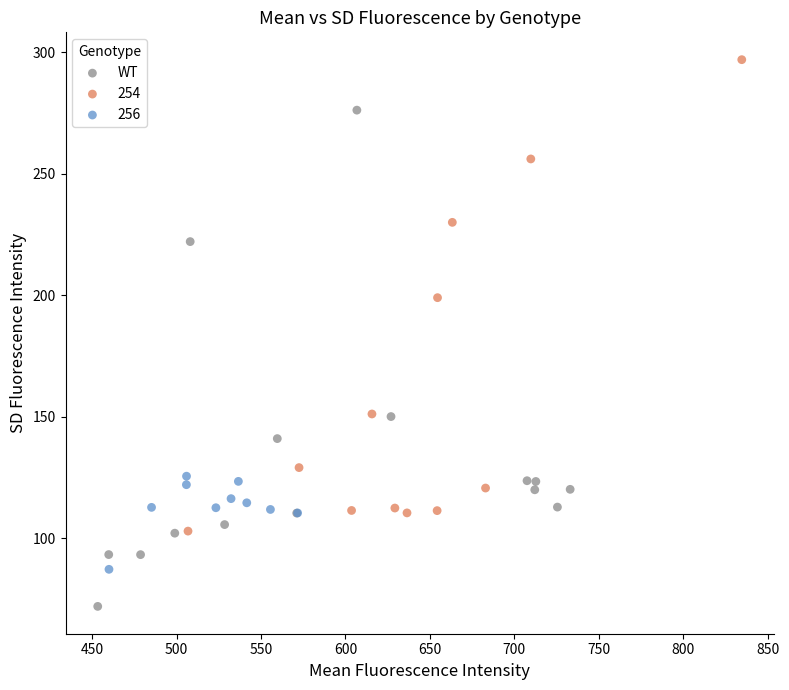

Which series has the widest spread of Y values?

WT